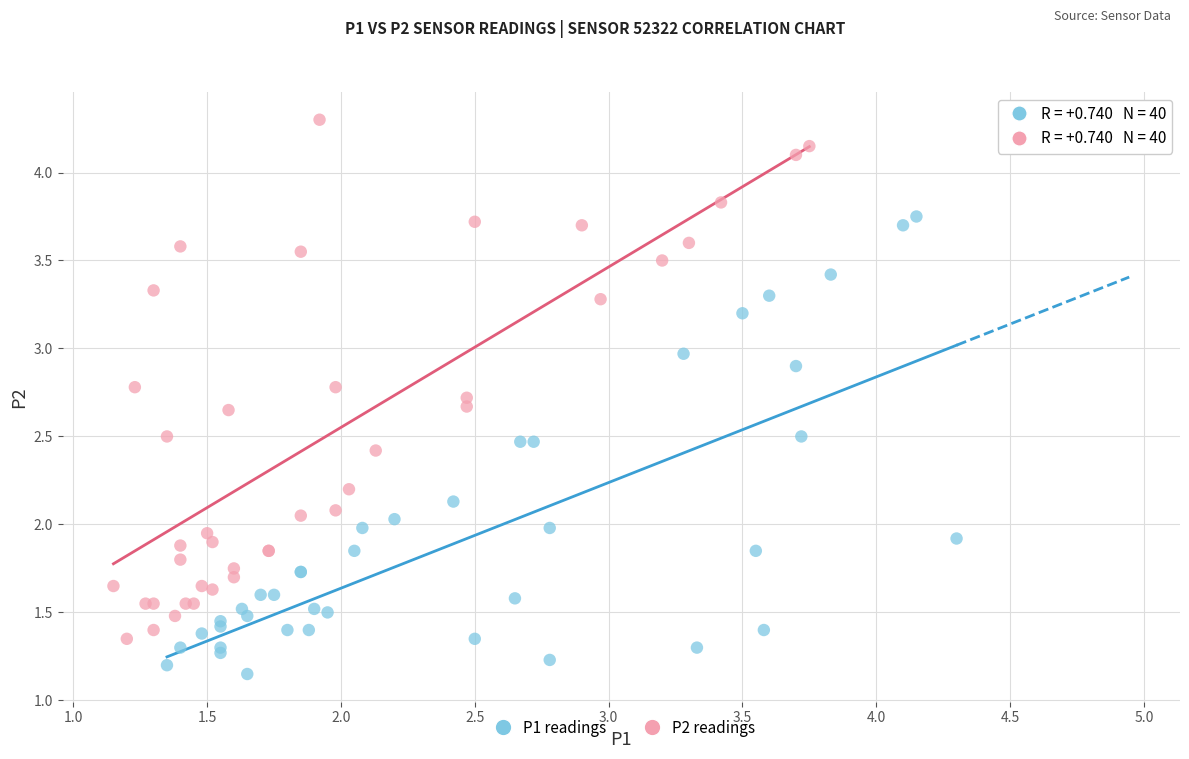

Which series contains the highest Y value?

P2 readings